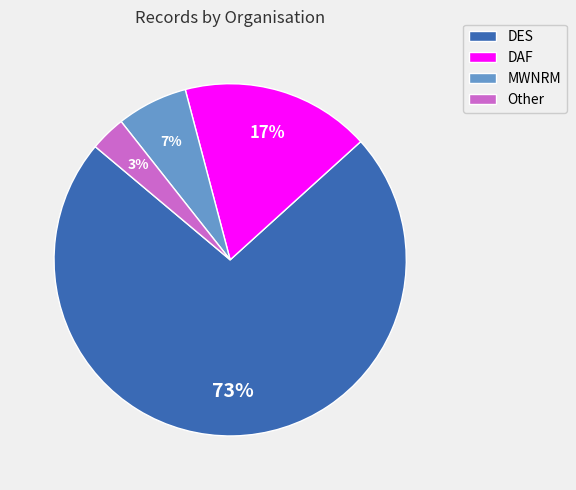

To the nearest percent, what is the combined percentage of MWNRM and DAF?

24%